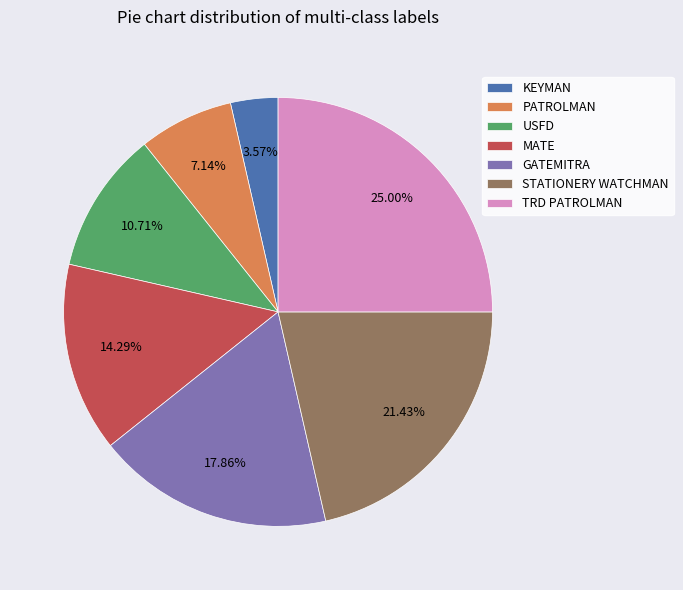

Count the number of slices in the pie.

7